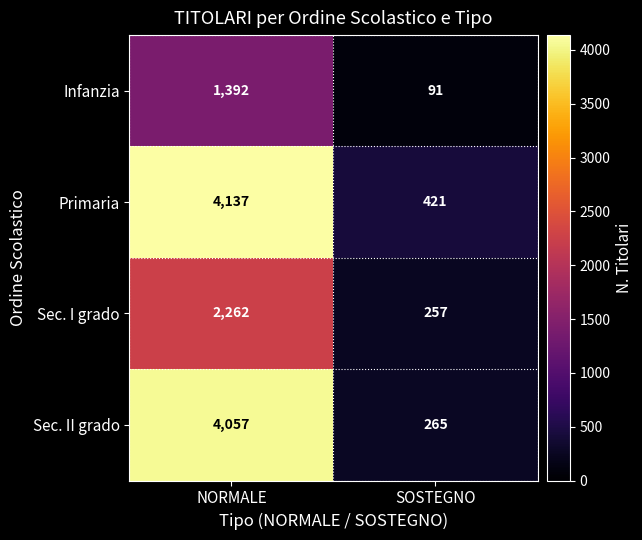

List the series in order of their peak value, highest first.

Primaria, Sec. II grado, Sec. I grado, Infanzia